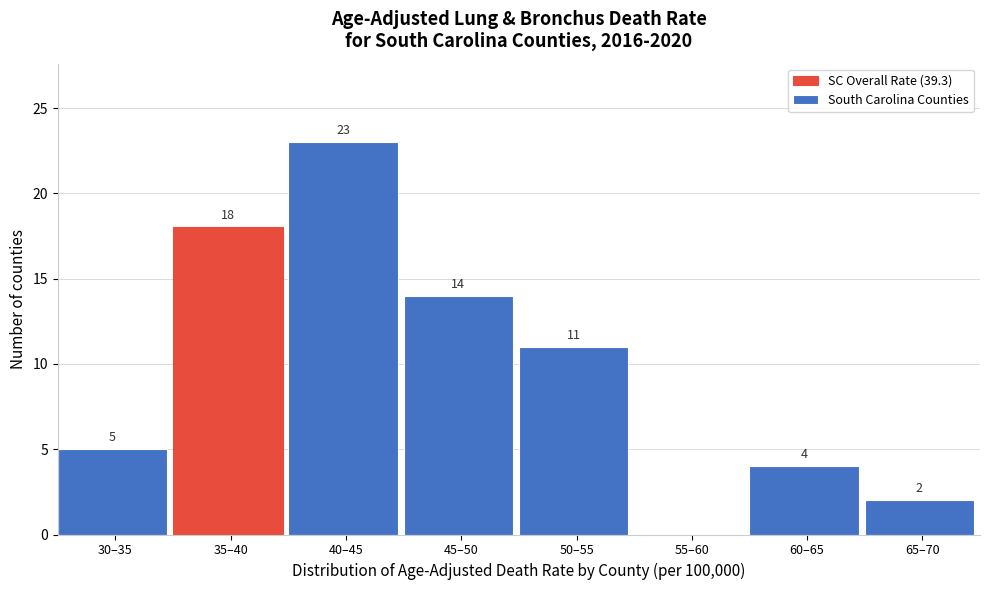

Reading right to left, what are all the values shown in this chart?

65–70=2	60–65=4	55–60=0	50–55=11	45–50=14	40–45=23	35–40=18	30–35=5